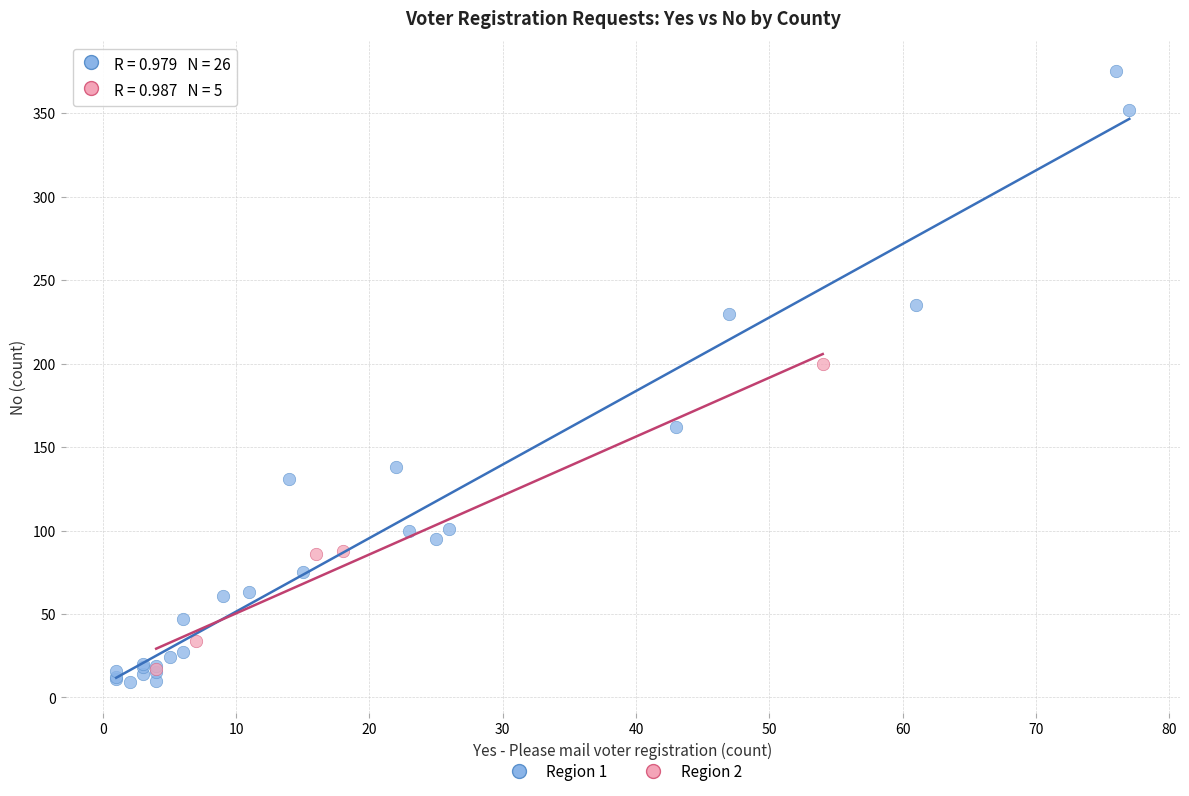

Which series has the largest Y range (max minus min)?

Region 1